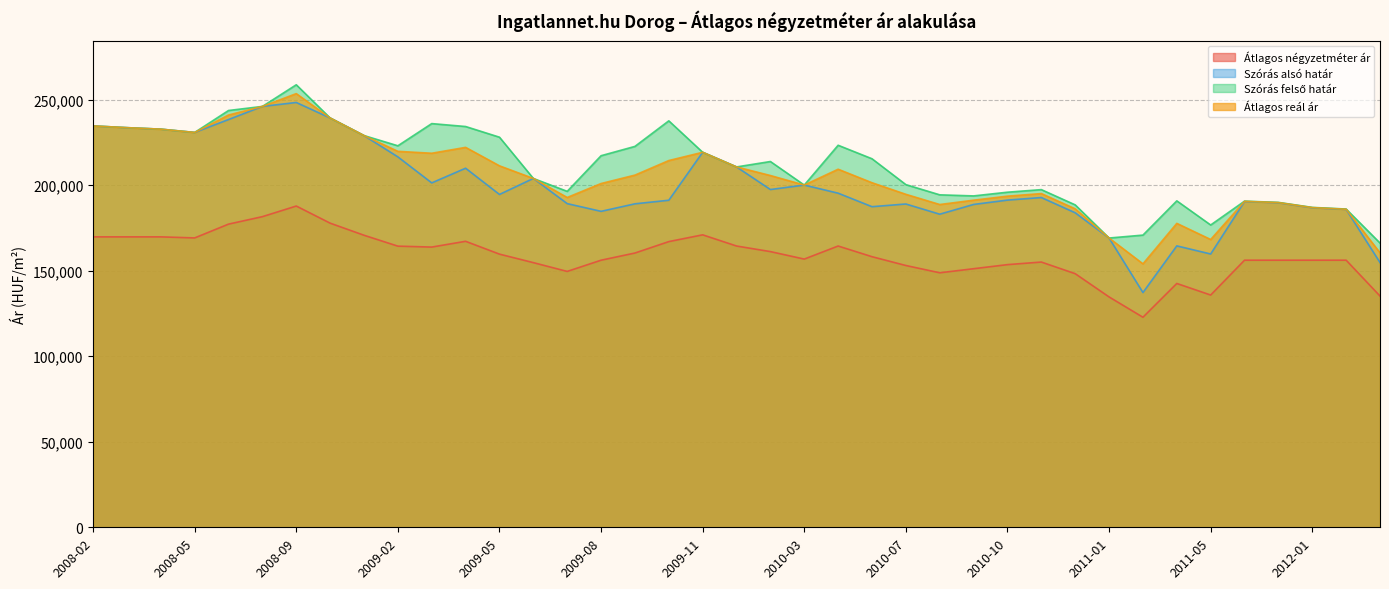

At which label does Átlagos reál ár reach its minimum?

2011-02